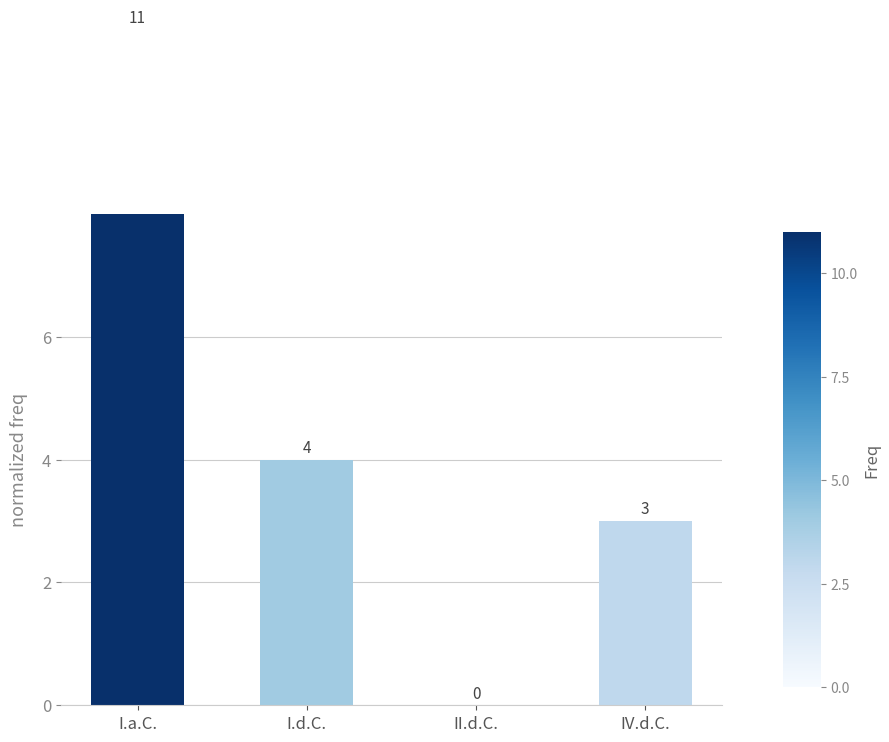

What is the difference between the maximum and minimum values?

11